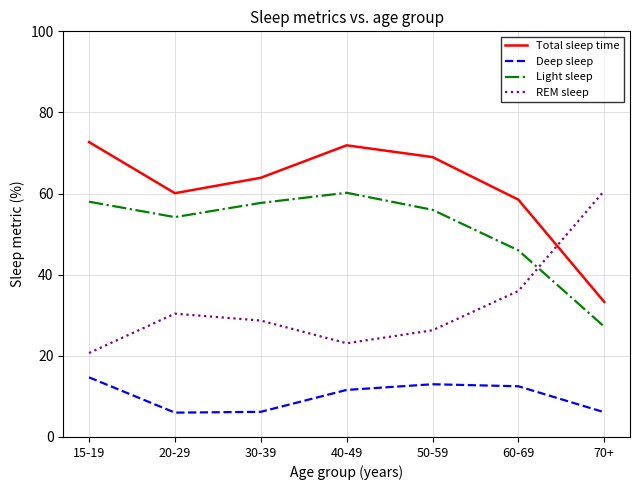

The REM sleep series shows 36.9 at 40-49. True or false?

False